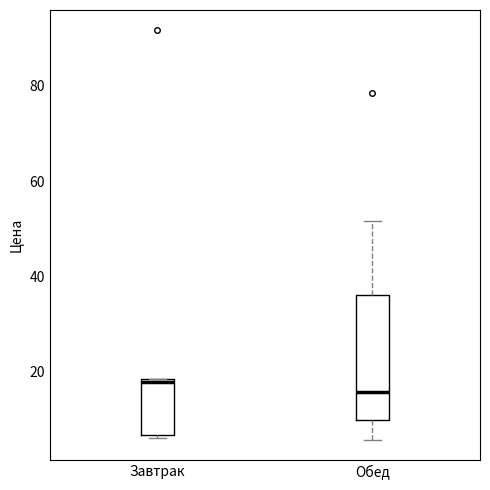

Comparing the boxes themselves (not the whiskers), which one is the tallest?

Обед